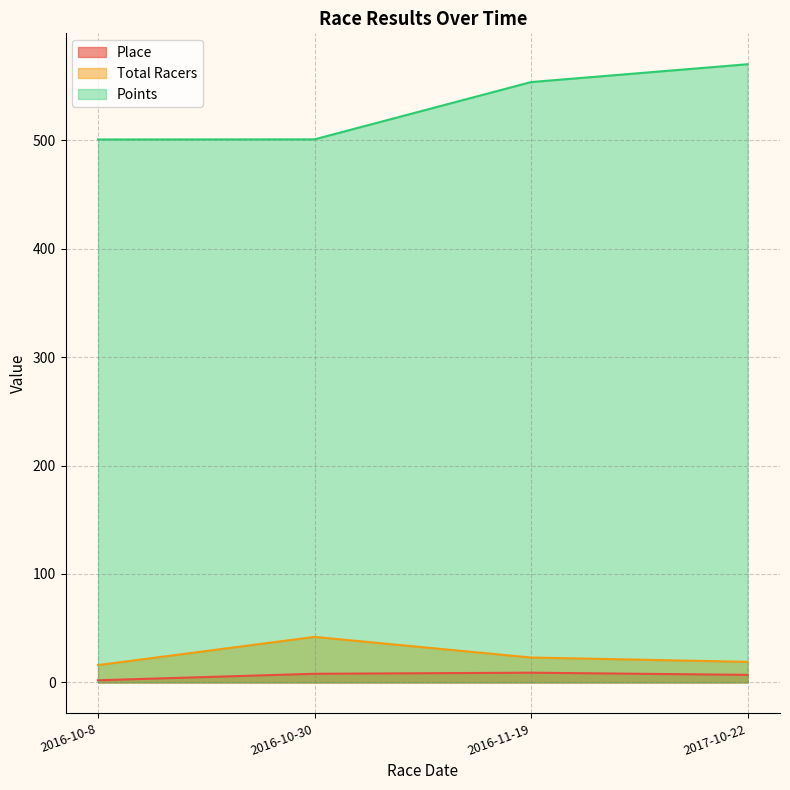

True or false: Points has a value of 553.6 at 2016-11-19.

True